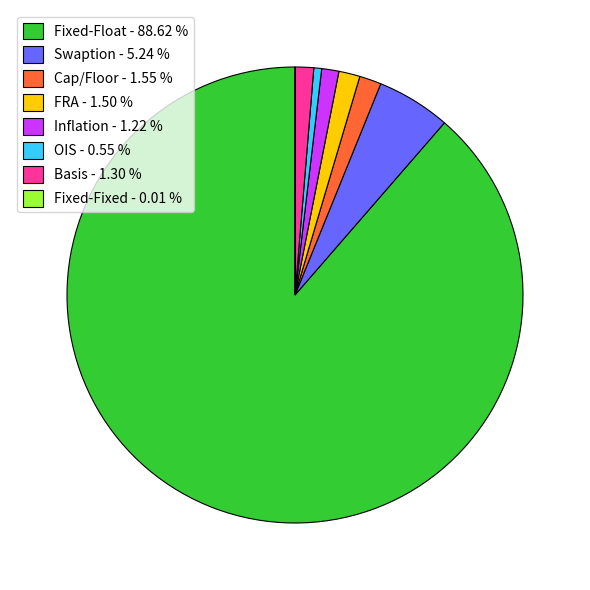

Is Fixed-Float - 88.62 % the majority of the pie?

Yes